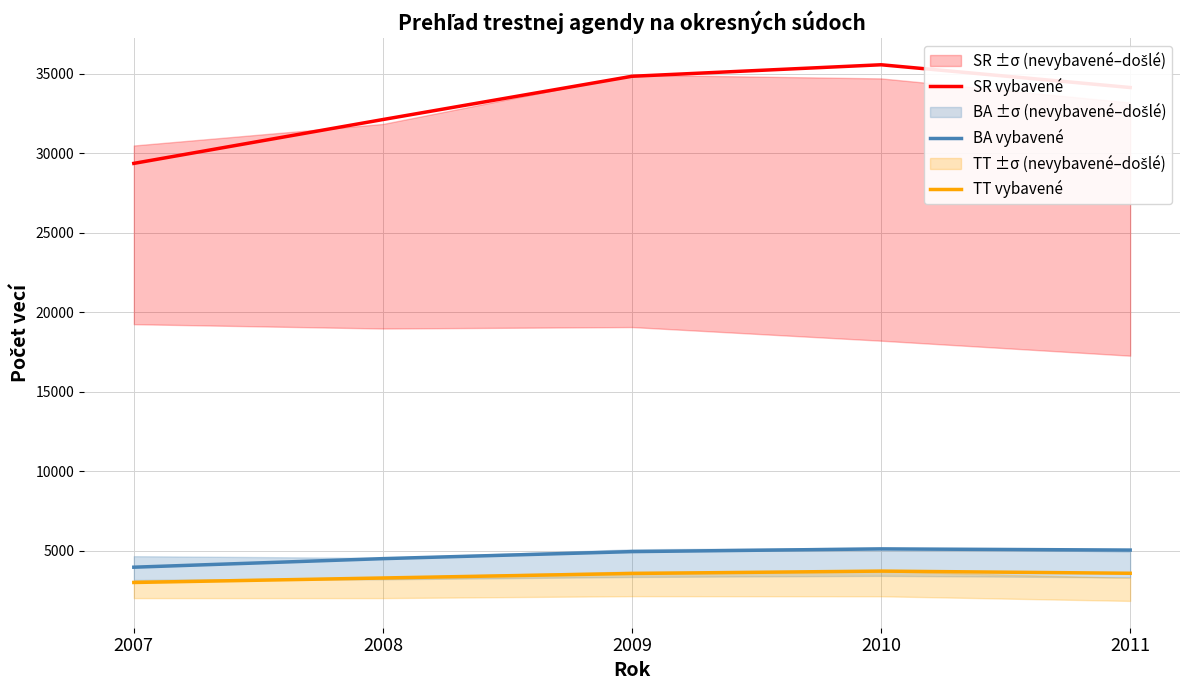

Reading right to left, transcribe all the data shown in this chart.

SR vybavené: 2011=34130	2010=35561	2009=34837	2008=32117	2007=29360
BA vybavené: 2011=5045	2010=5119	2009=4948	2008=4506	2007=3968
TT vybavené: 2011=3586	2010=3723	2009=3573	2008=3290	2007=3007